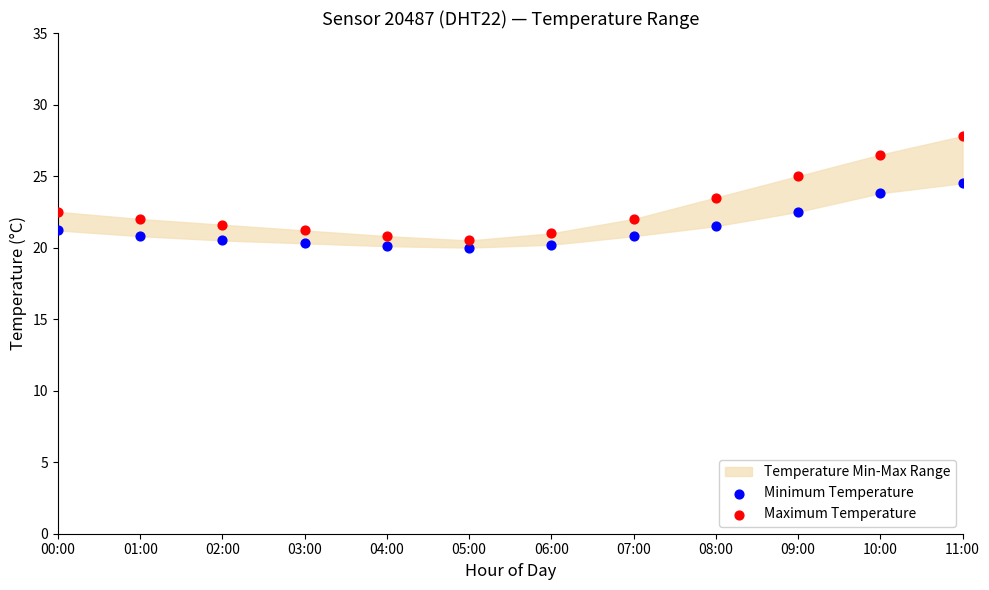

Across all data points, what is the range of Y values (max minus min)?

7.8